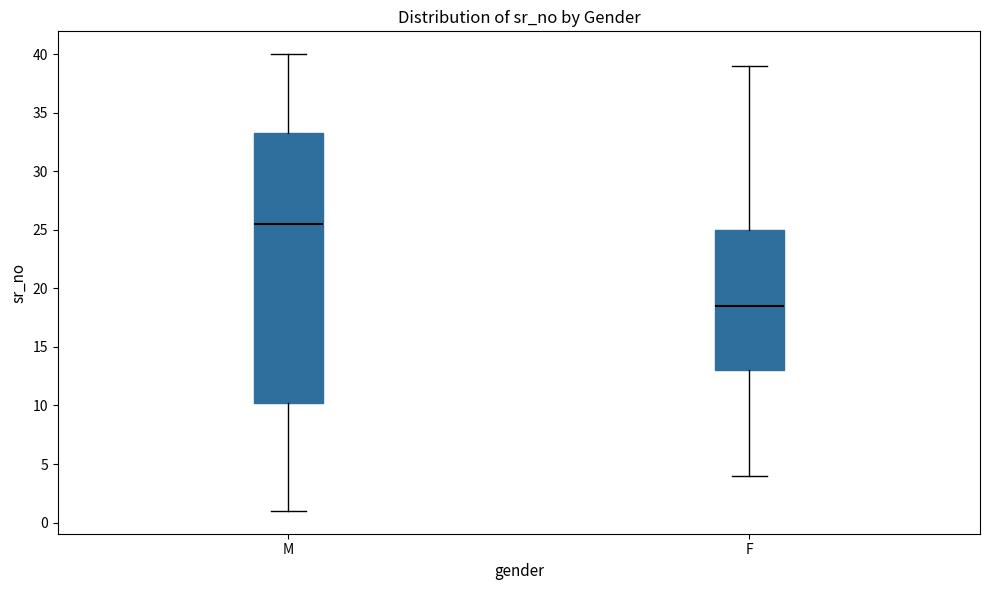

Where does the upper whisker of the box for F end on the y-axis? The values are not printed on the chart, so give them approximately, as read against the axis.

39.0